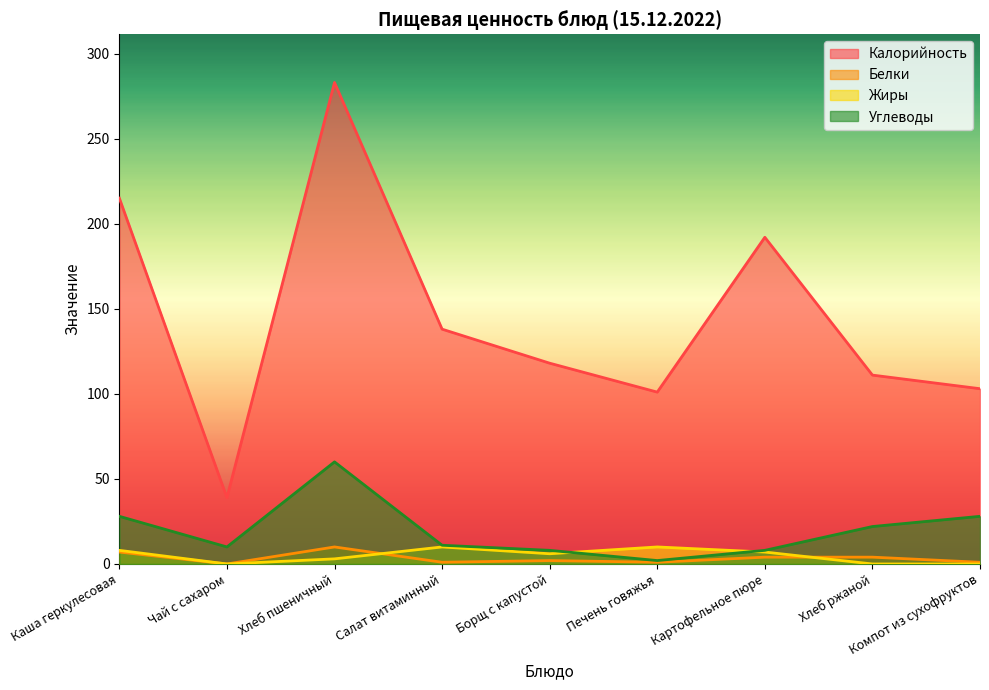

Reading right to left, extract all data points from this chart.

Калорийность: Компот из сухофруктов=103	Хлеб ржаной=111	Картофельное пюре=192	Печень говяжья=101	Борщ с капустой=118	Салат витаминный=138	Хлеб пшеничный=283	Чай с сахаром=39	Каша геркулесовая=215
Белки: Компот из сухофруктов=1	Хлеб ржаной=4	Картофельное пюре=4	Печень говяжья=1	Борщ с капустой=2	Салат витаминный=1	Хлеб пшеничный=10	Чай с сахаром=0	Каша геркулесовая=7
Жиры: Компот из сухофруктов=0	Хлеб ржаной=0	Картофельное пюре=7	Печень говяжья=10	Борщ с капустой=6	Салат витаминный=10	Хлеб пшеничный=3	Чай с сахаром=0	Каша геркулесовая=8
Углеводы: Компот из сухофруктов=28	Хлеб ржаной=22	Картофельное пюре=8	Печень говяжья=2	Борщ с капустой=8	Салат витаминный=11	Хлеб пшеничный=60	Чай с сахаром=10	Каша геркулесовая=28